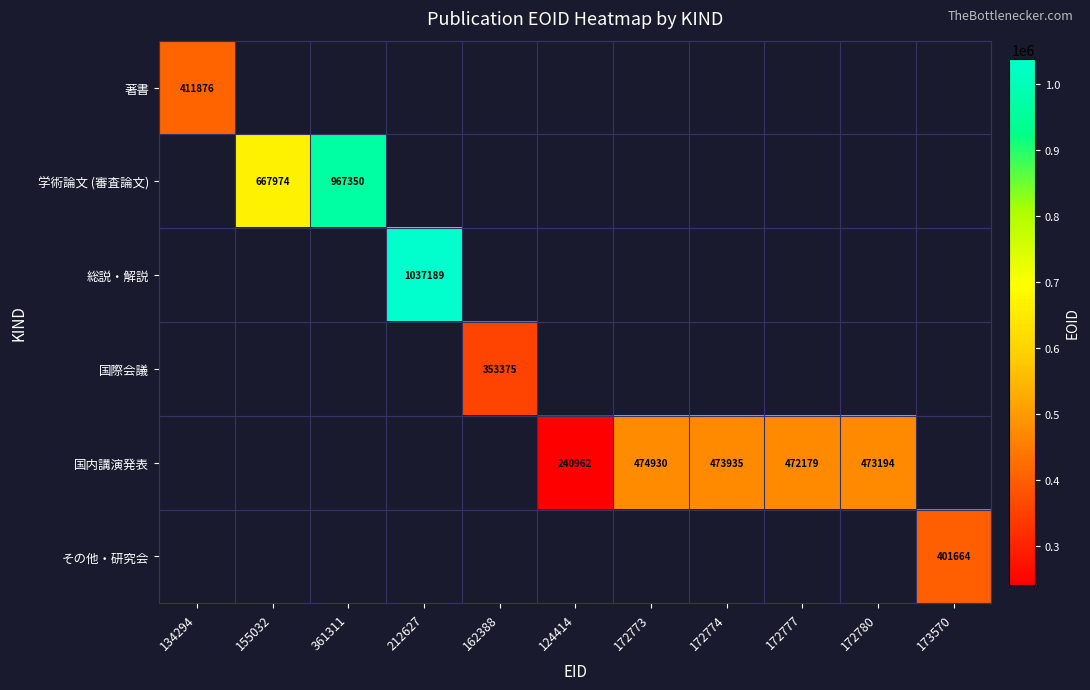

Which category has the highest value across all series?

212627